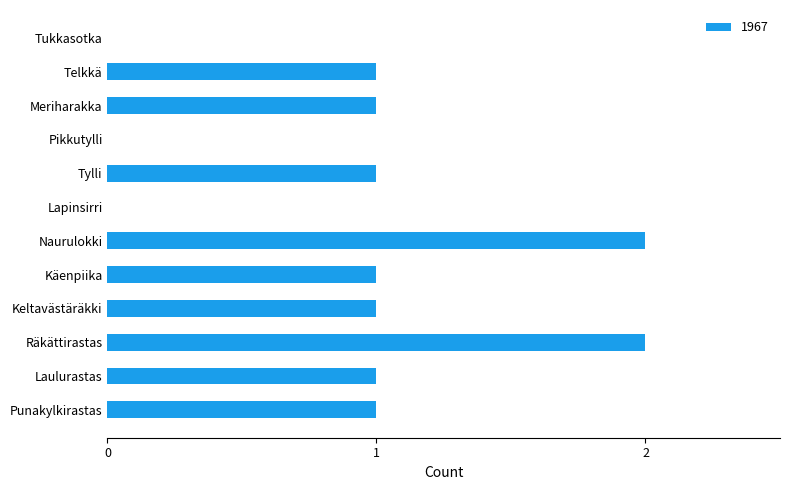

Count the values in the range 1 to 2.

9